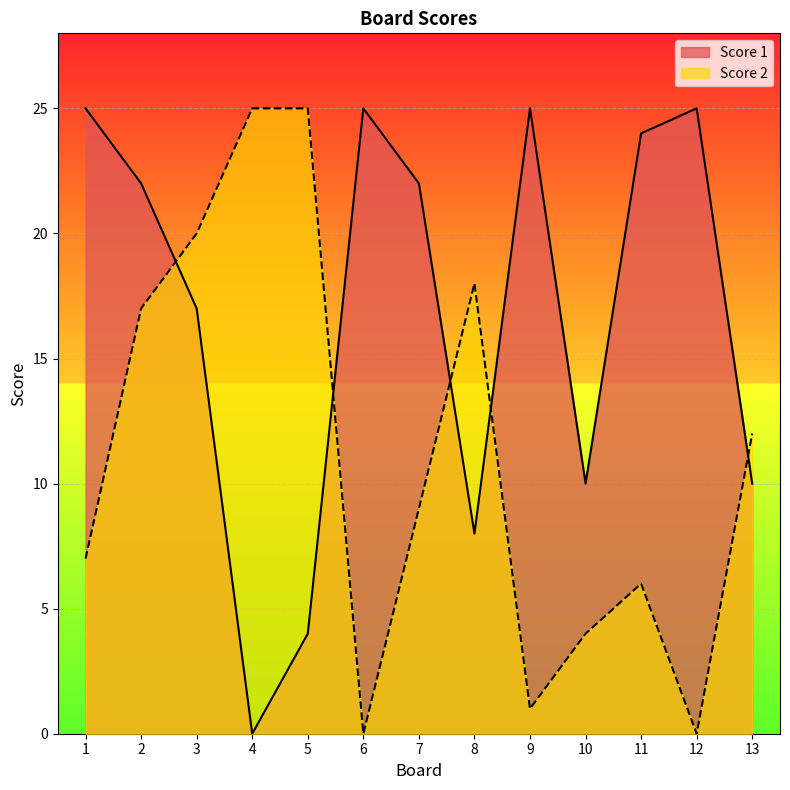

What are all the series names shown in the legend?

Score 1, Score 2